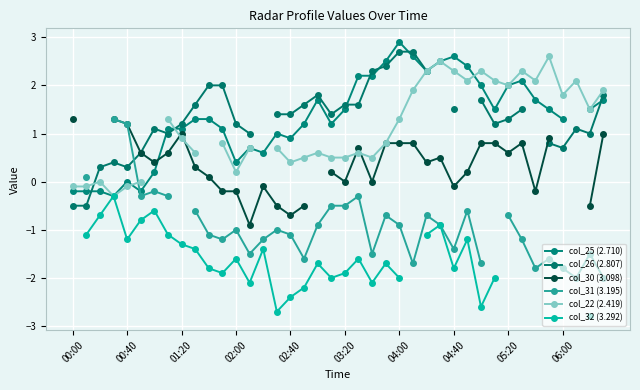

How many values in the col_30 (3.098) series exceed 0?

23